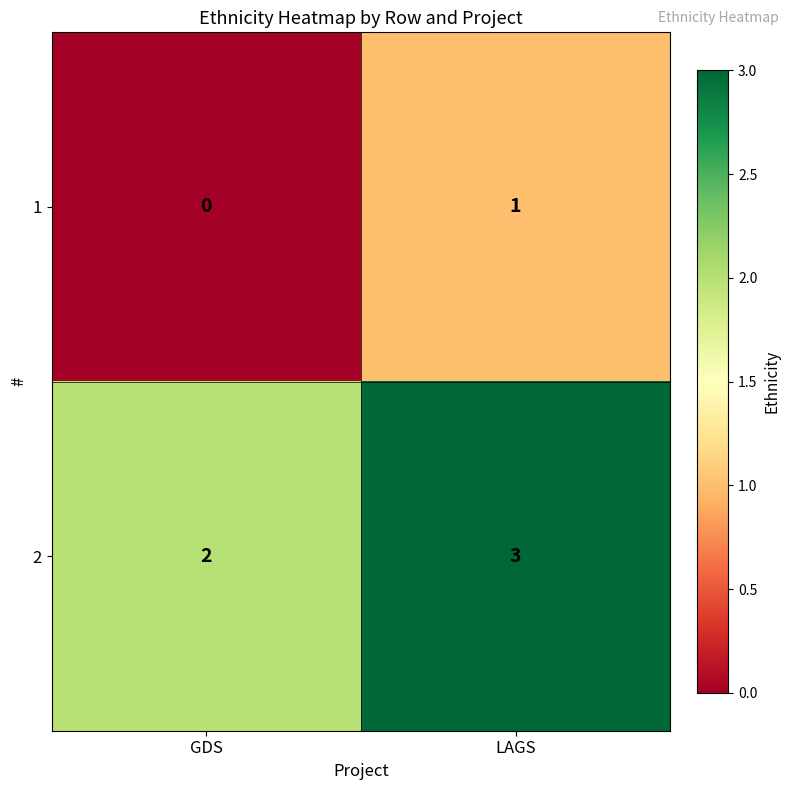

Where is 1 nearest to the value 0?

GDS